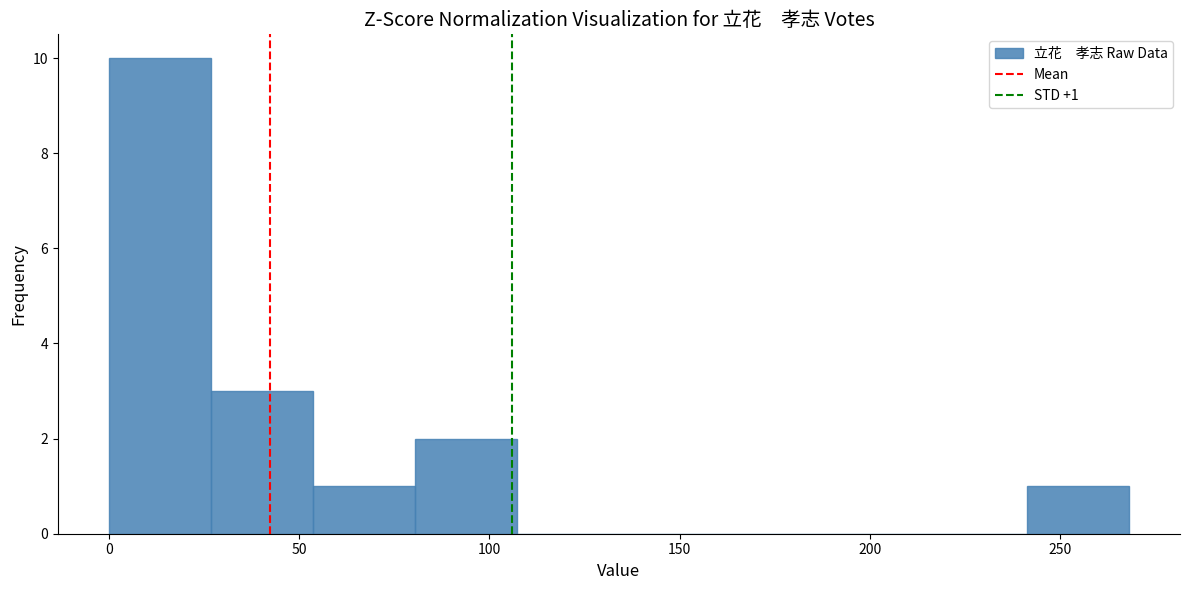

Which range on the x-axis has the tallest bar?

0 to 25